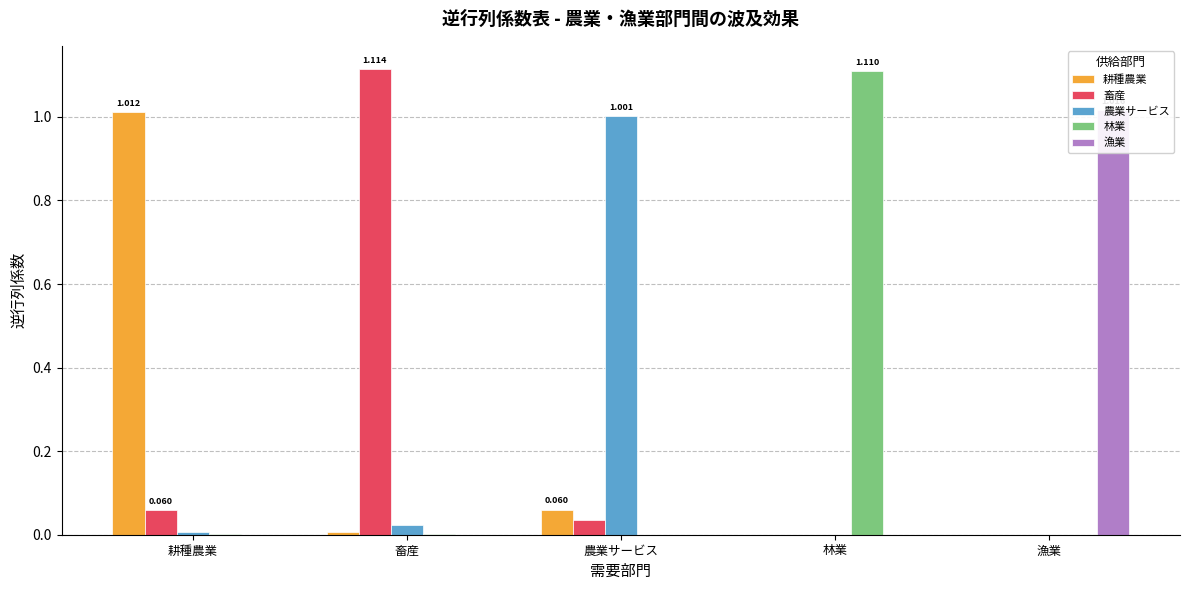

What is the average value of the 畜産 series?

0.2